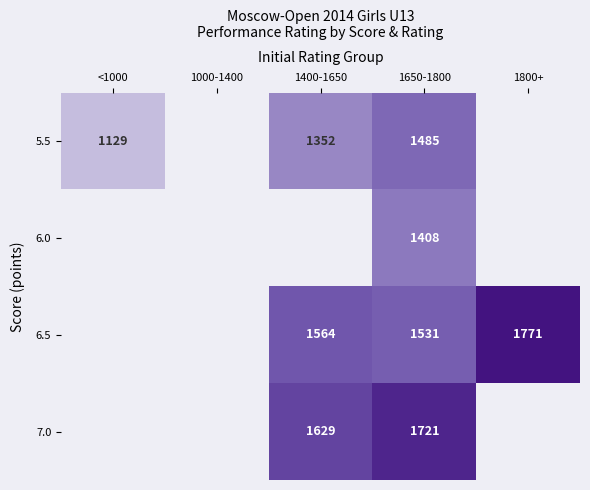

The value of 5.5 at 1400-1650 is 1352. True or false?

True